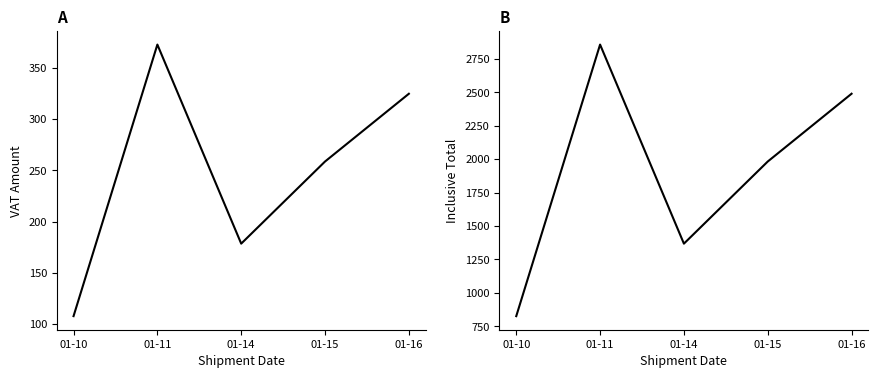

Which category has the highest value in the Inclusive Total series?

01-11